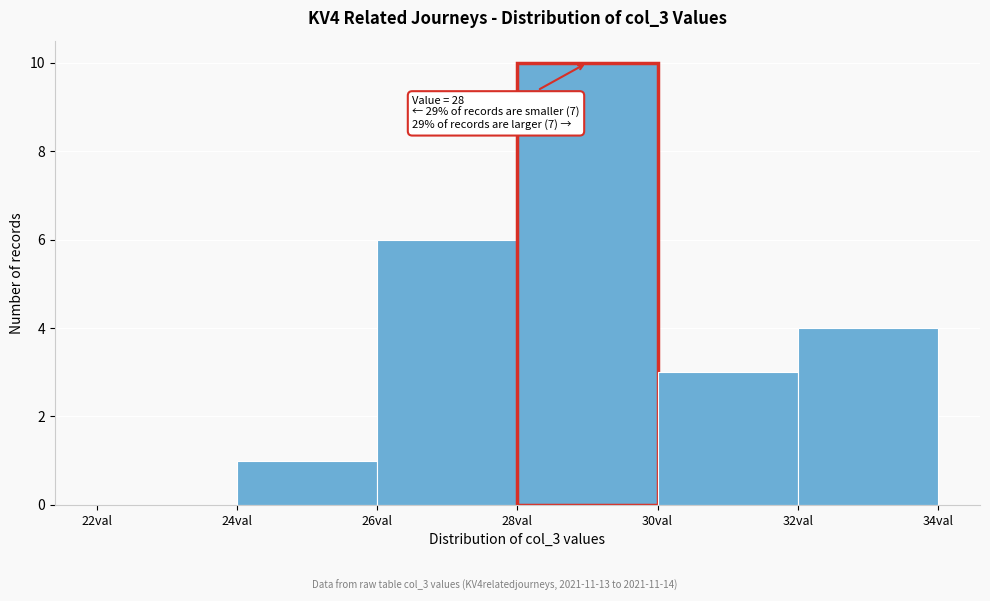

Over which range of the x-axis is the bar tallest?

28 to 30